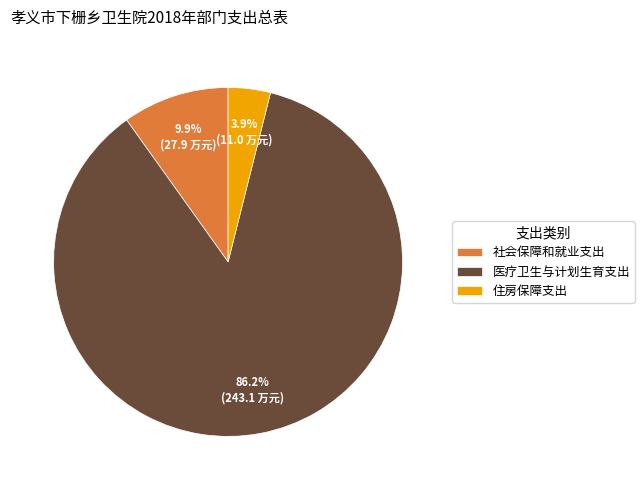

Is there any slice that represents more than half of the pie?

Yes